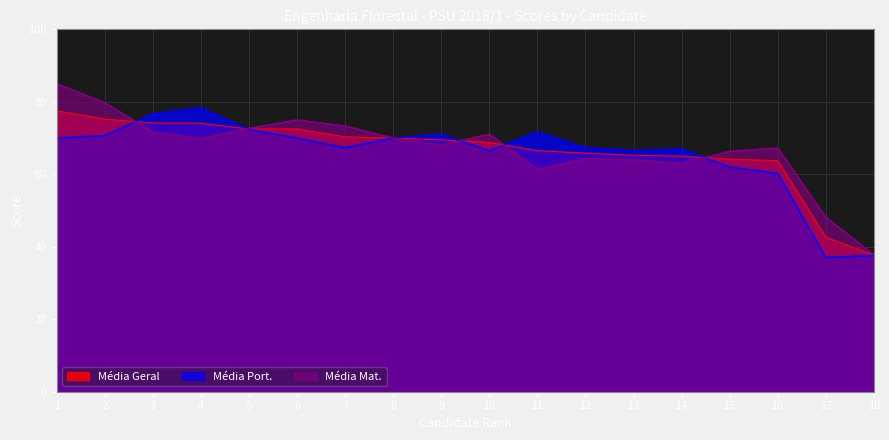

Where is the first local minimum for Média Port.?

7